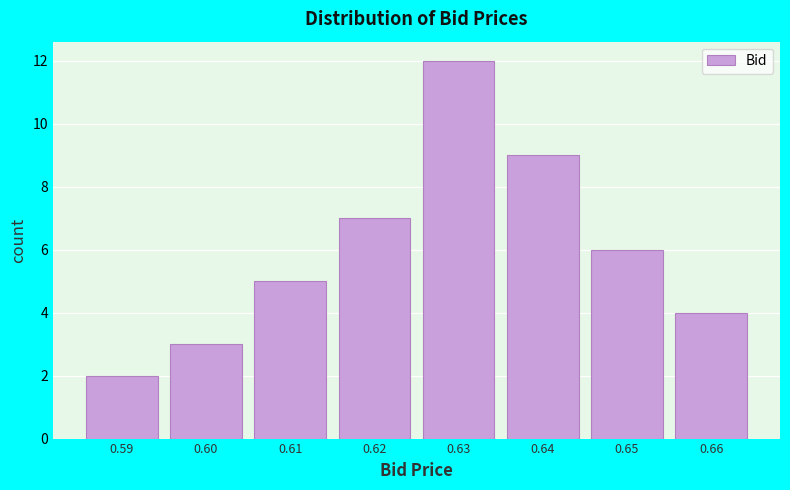

Reading left to right, what are all the values shown in this chart?

2	3	5	7	12	9	6	4